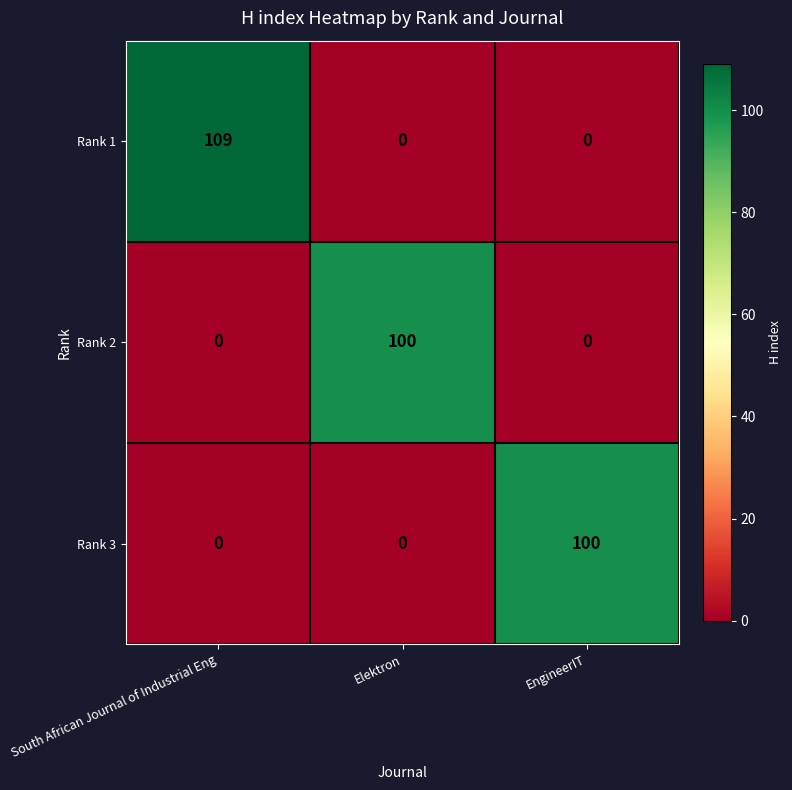

At which category is the sum across all series the highest?

South African Journal of Industrial Eng